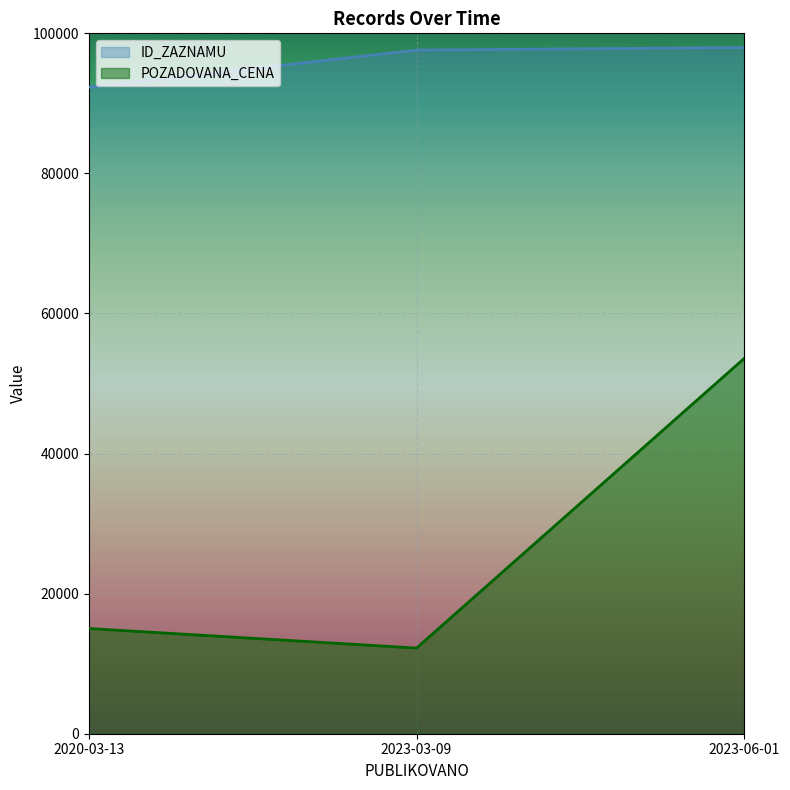

Reading left to right, transcribe all the data shown in this chart.

ID_ZAZNAMU: 92316	97608	97974
POZADOVANA_CENA: 15020	12230	53600